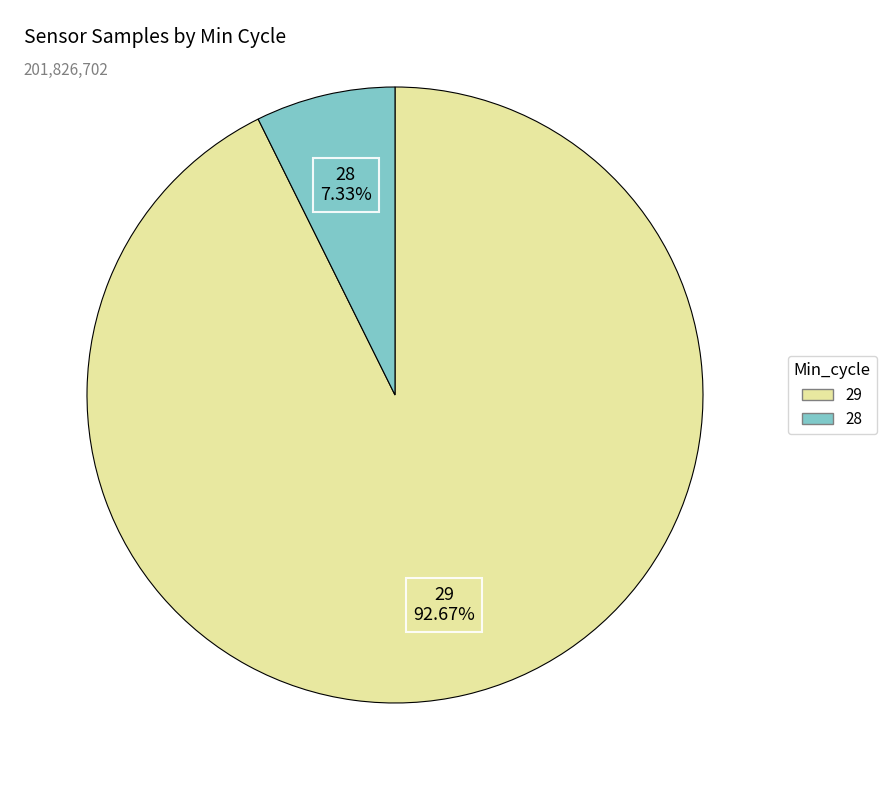

Is there any slice that represents more than half of the pie?

Yes